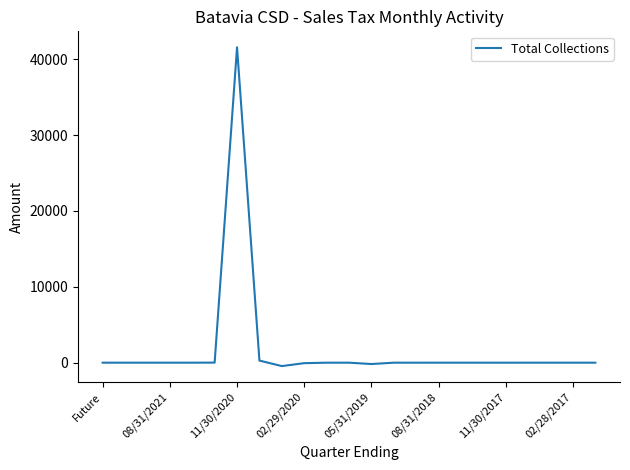

Is this an area chart (filled region under the line)?

No